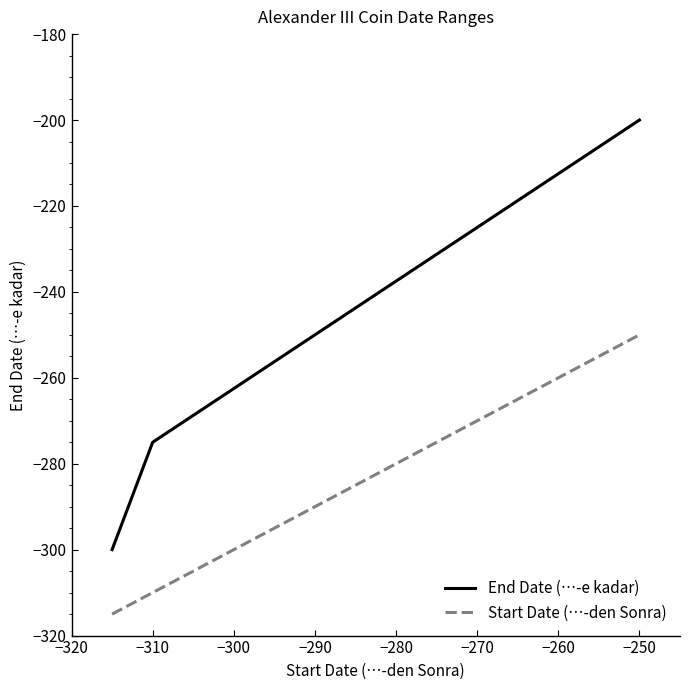

Which series has the largest total across all categories?

End Date (…-e kadar)